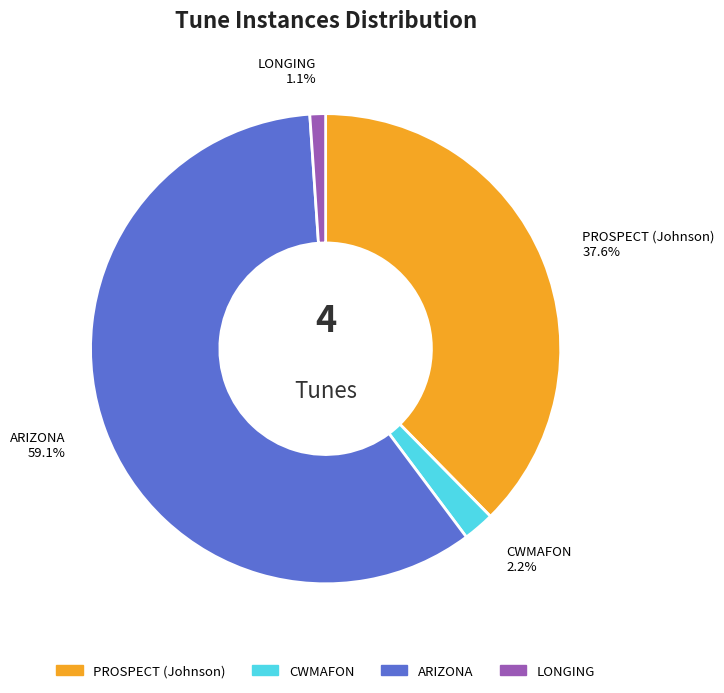

Which slice is the smallest?

LONGING